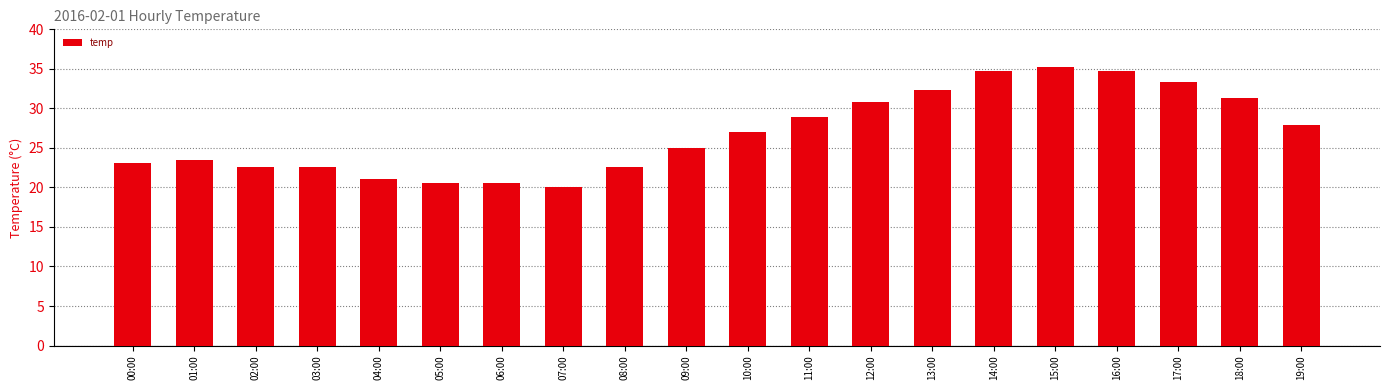

Are the bars grouped side by side (vs. stacked)?

No